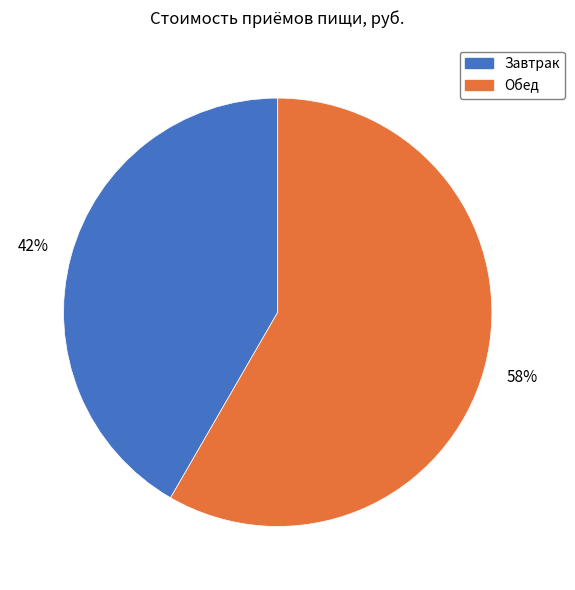

To the nearest percent, what is the combined percentage of Обед and Завтрак?

100%